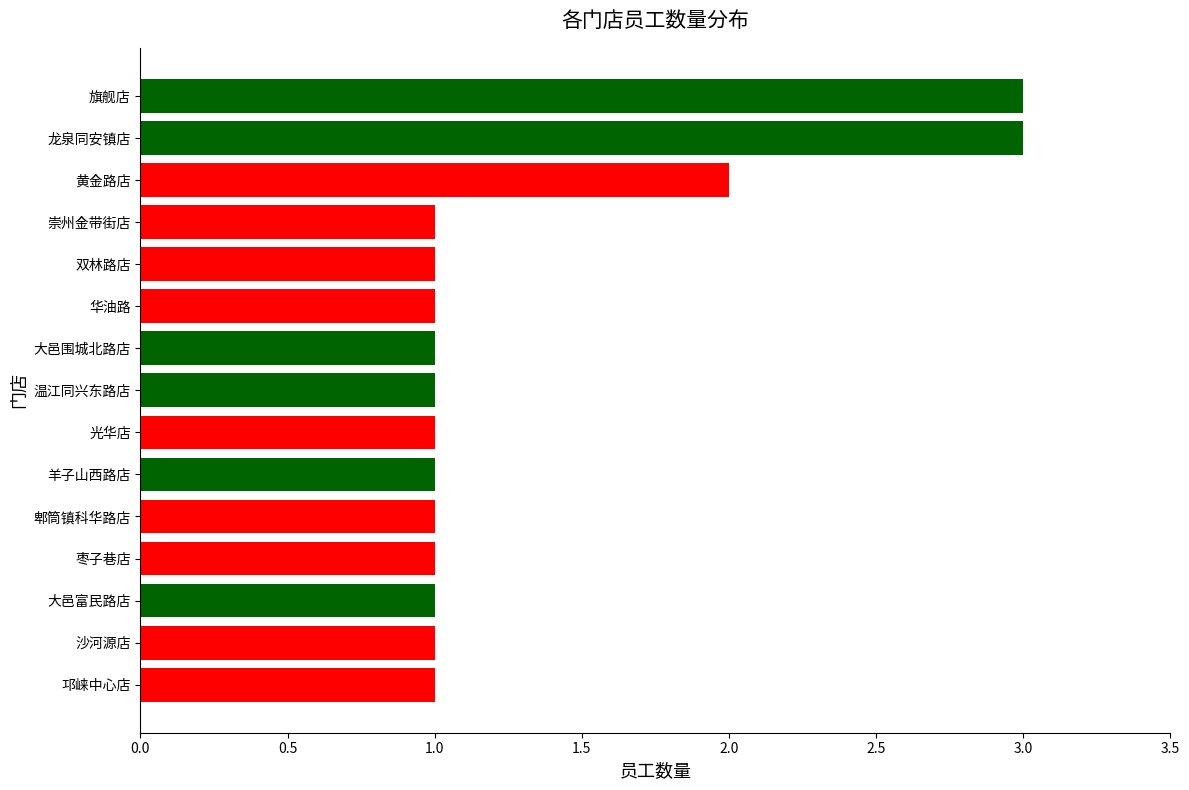

What is the greatest value displayed?

3